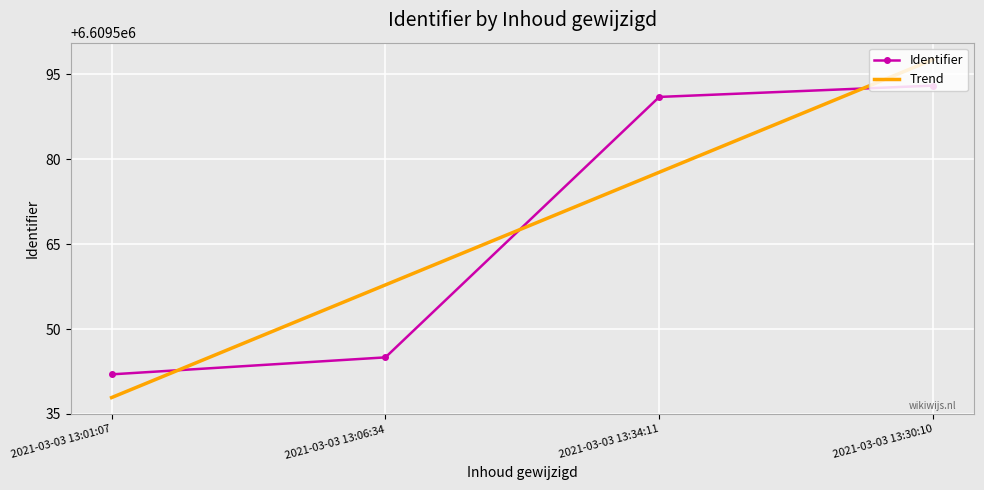

Is the value of Identifier at 2021-03-03 13:01:07 greater than the value of Trend at 2021-03-03 13:06:34?

No